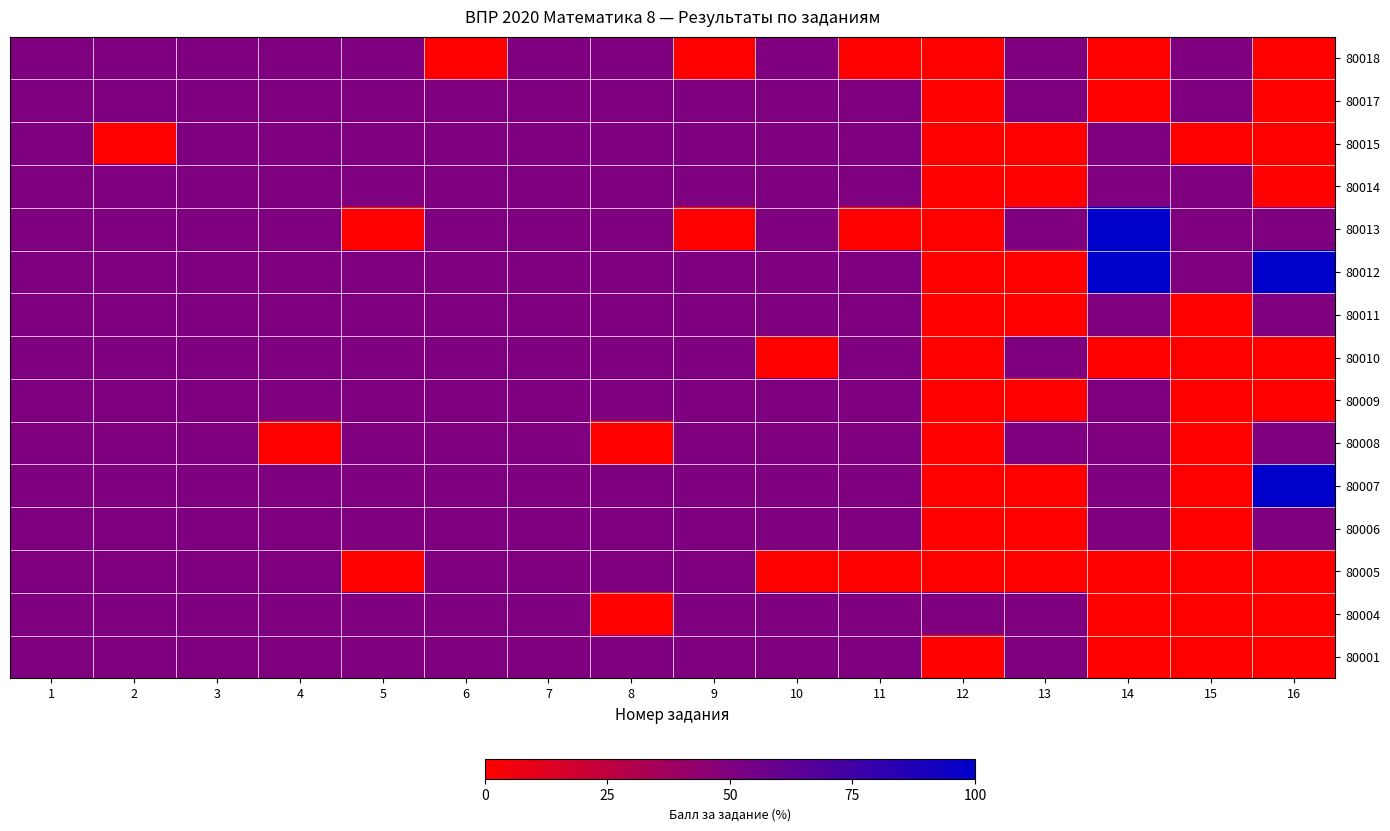

At how many categories does at least one series exceed 11?

16